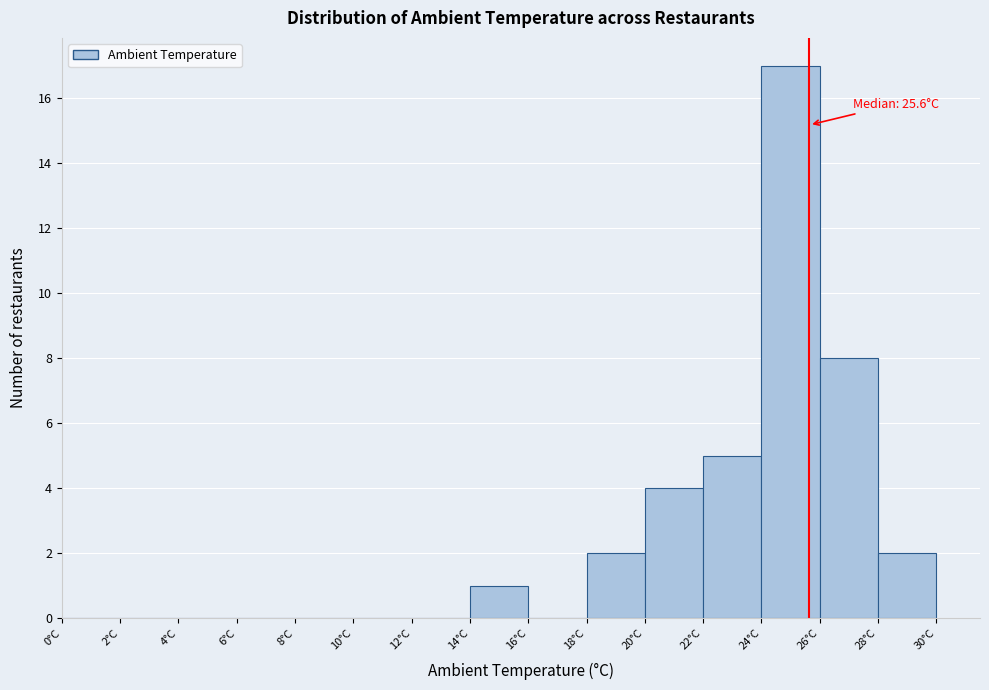

Over which range of the x-axis is the bar tallest?

24 to 26